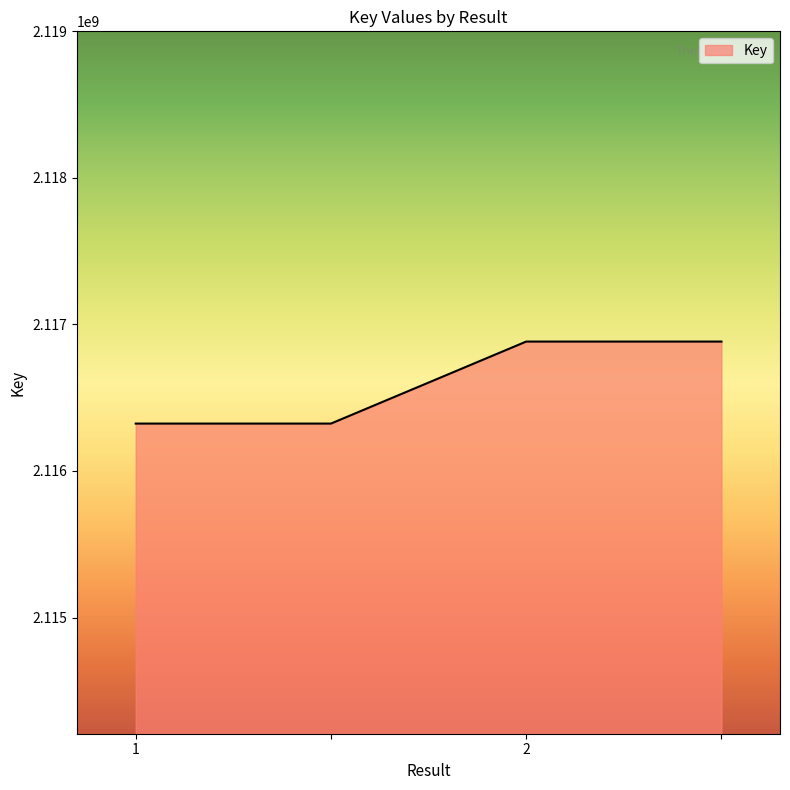

What is the sum of all values?

8466413382